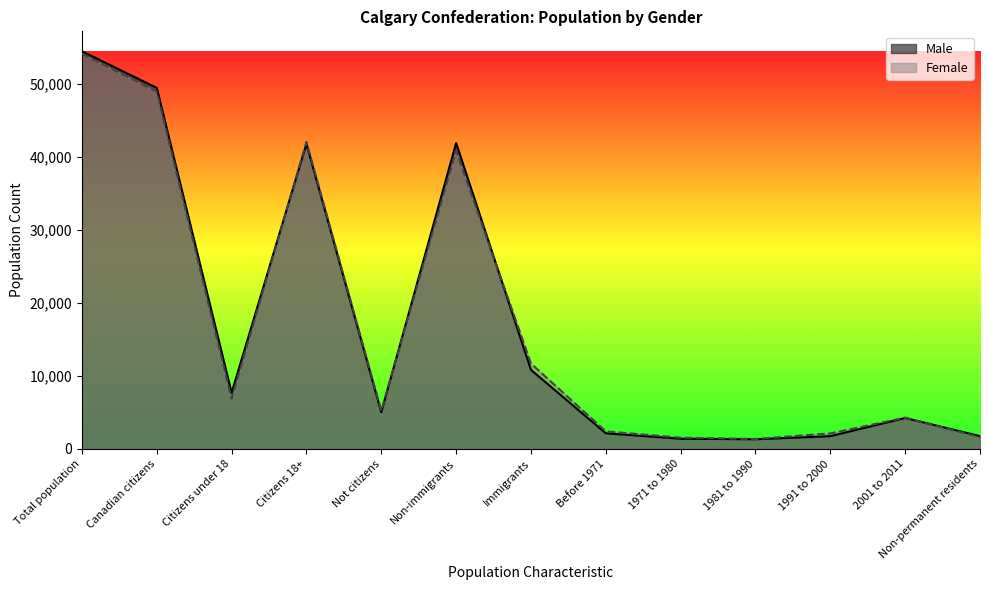

True or false: Male has more than 0 interior local peaks.

True